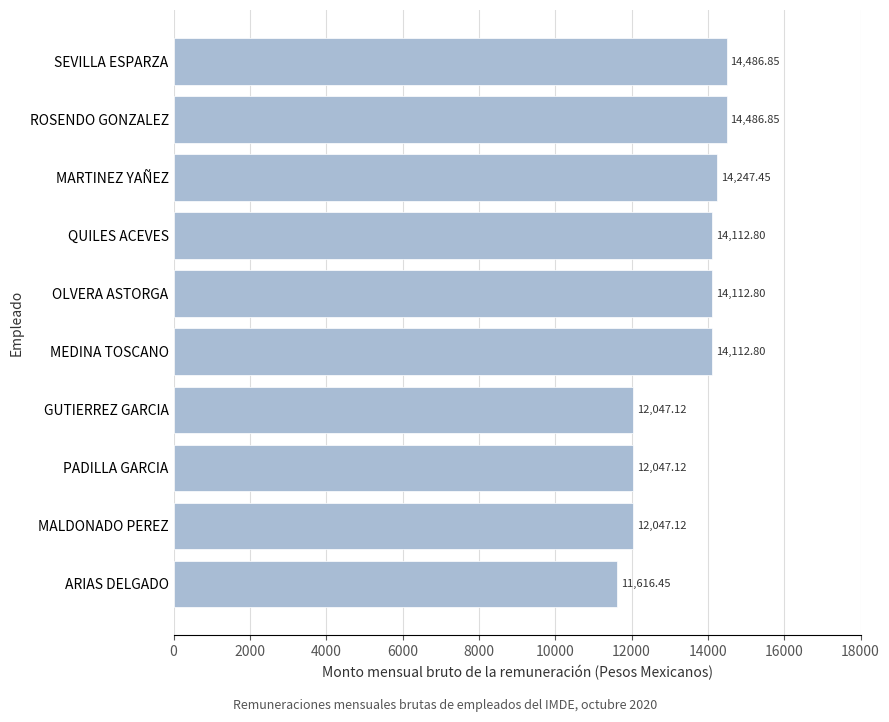

What is the difference between the maximum and minimum values?

2870.4